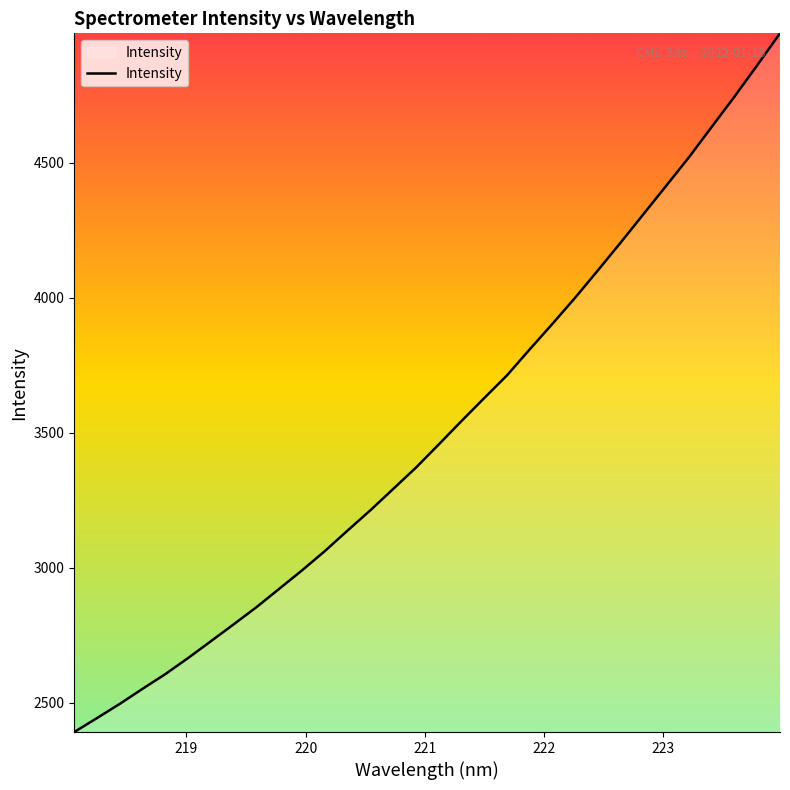

What is the minimum value shown in the chart?

2391.4